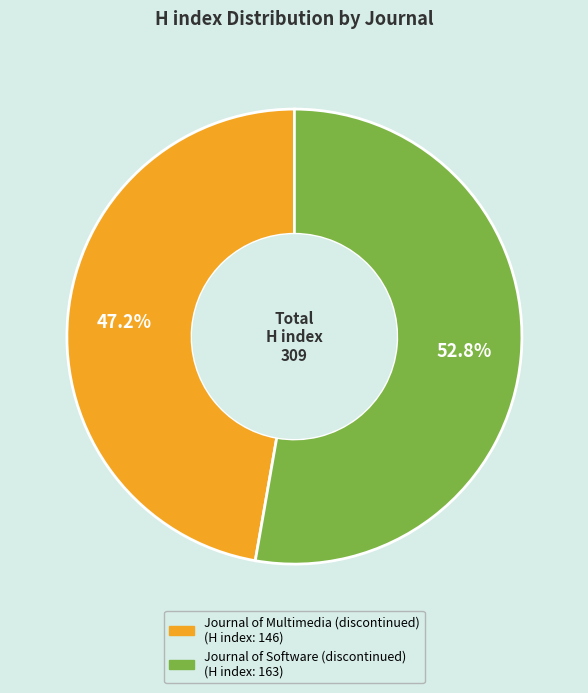

How many slices are in this pie chart?

2